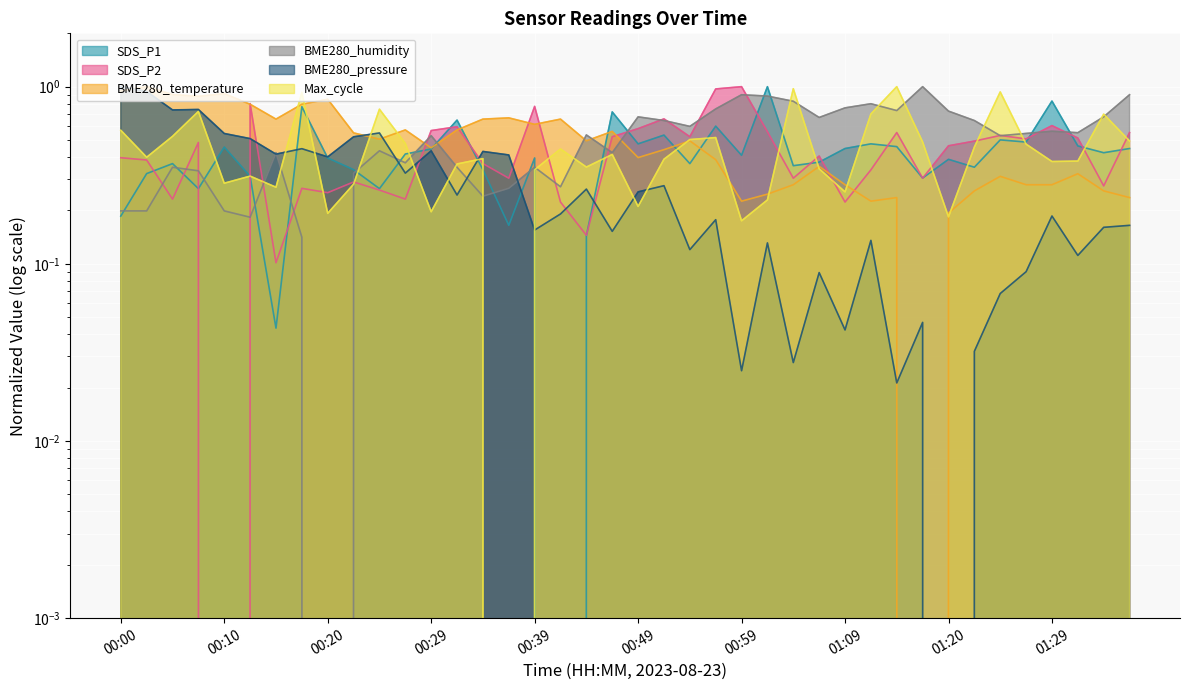

Where is SDS_P2 nearest to the value 0?

00:10